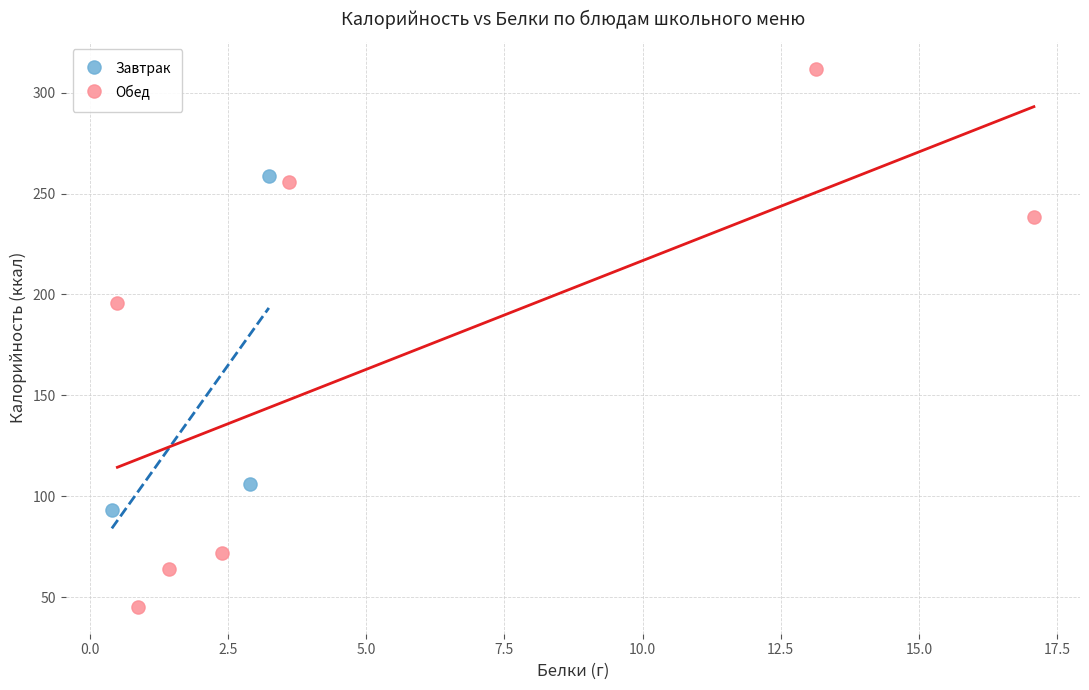

What are all the series names shown in the legend?

Завтрак, Обед